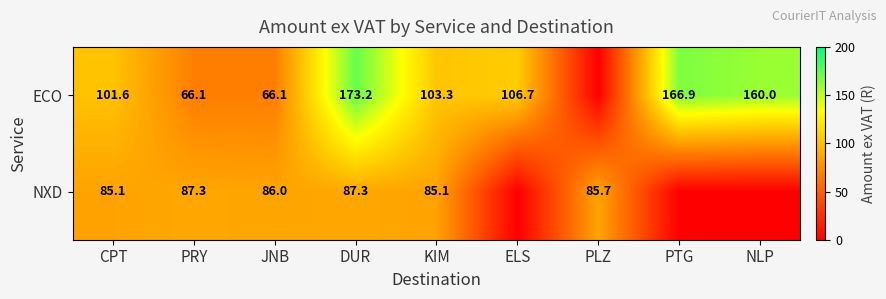

What is the total value across all series at DUR?

260.5